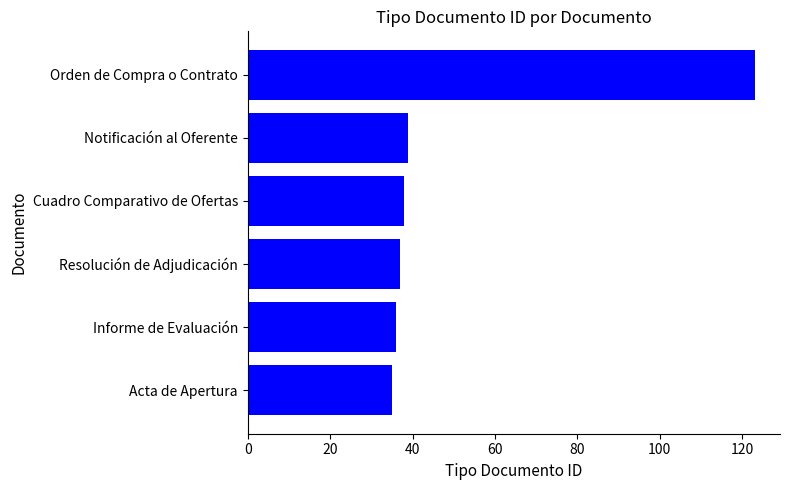

The chart shows a value of 16 at Notificación al Oferente. True or false?

False